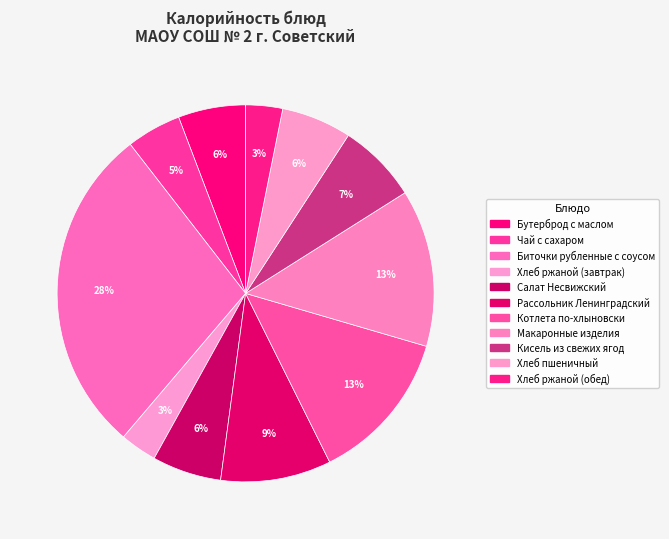

Does Салат Несвижский represent more than half of the total?

No